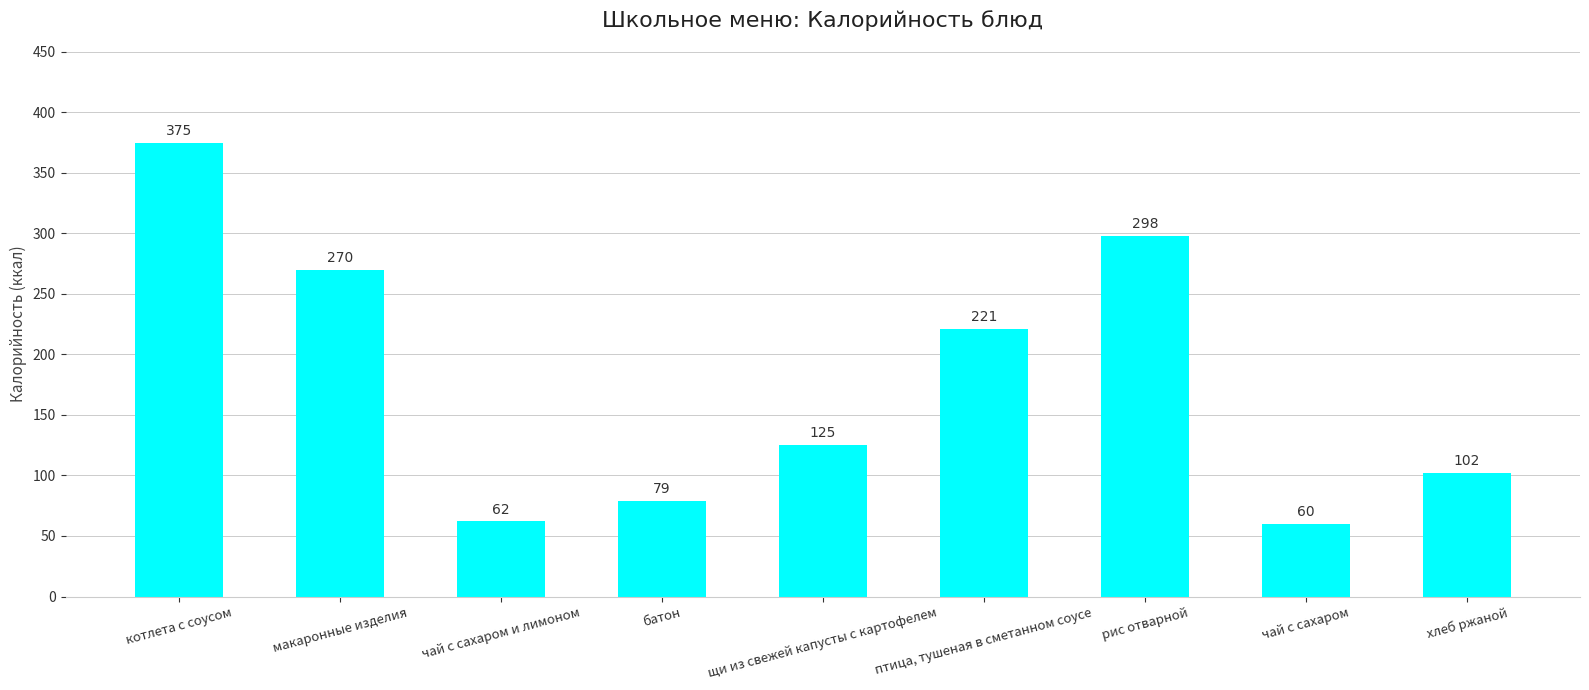

What is the greatest value displayed?

375